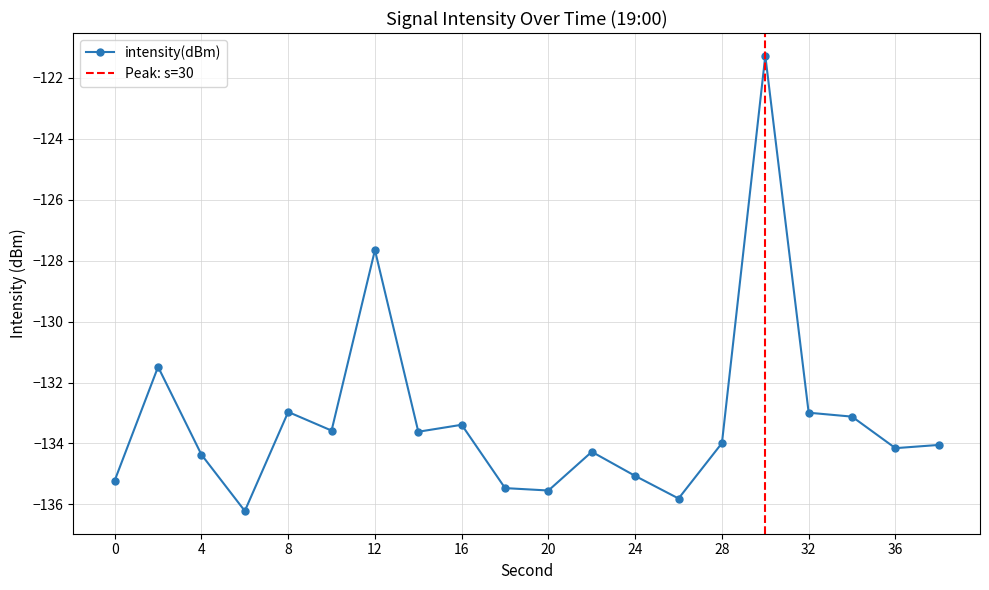

Rank the categories by value from highest to lowest.

30, 12, 2, 8, 32, 34, 16, 10, 14, 28, 38, 36, 22, 4, 24, 0, 18, 20, 26, 6